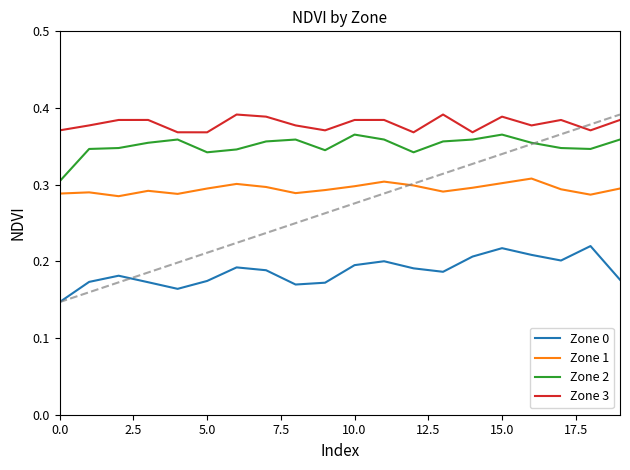

True or false: Zone 0 and Zone 1 intersect in this chart.

False